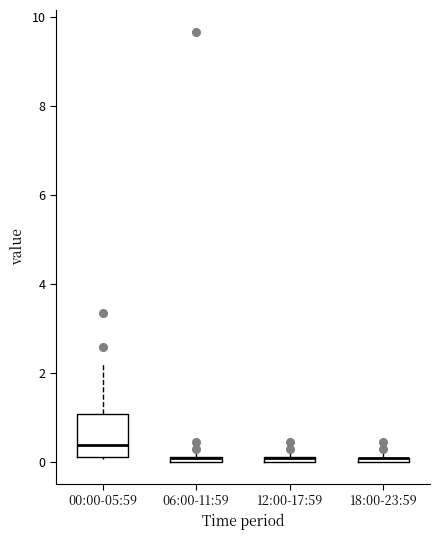

Where is the upper edge of the box for 06:00-11:59 on the y-axis? The values are not printed on the chart, so give them approximately, as read against the axis.

0.2